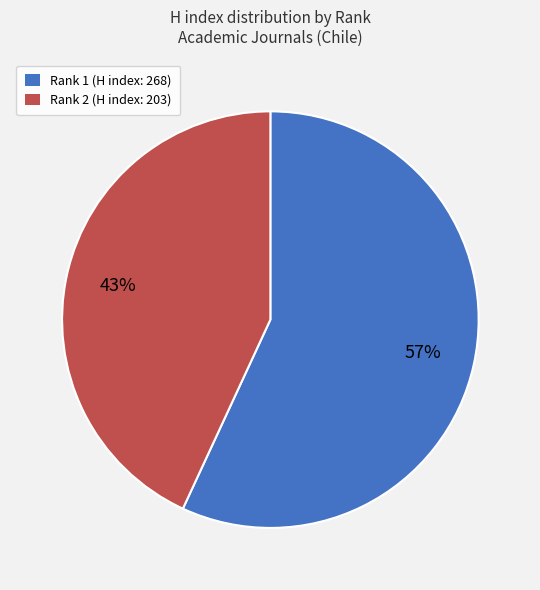

Is the sum of Rank 1 and Rank 2 greater than half?

Yes